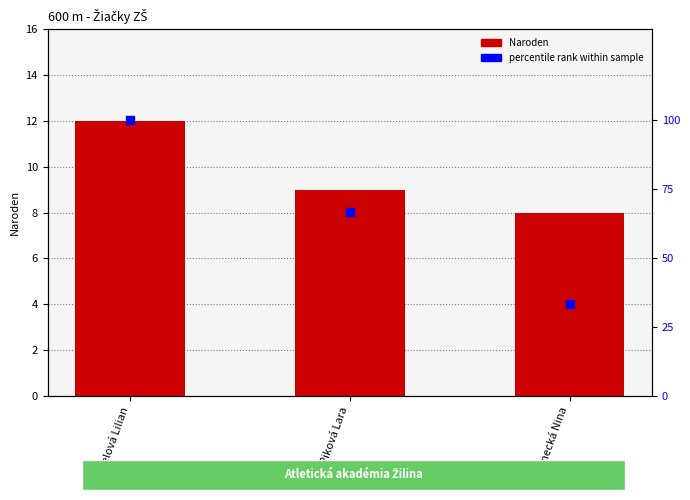

Which series reaches the minimum Y coordinate?

Naroden